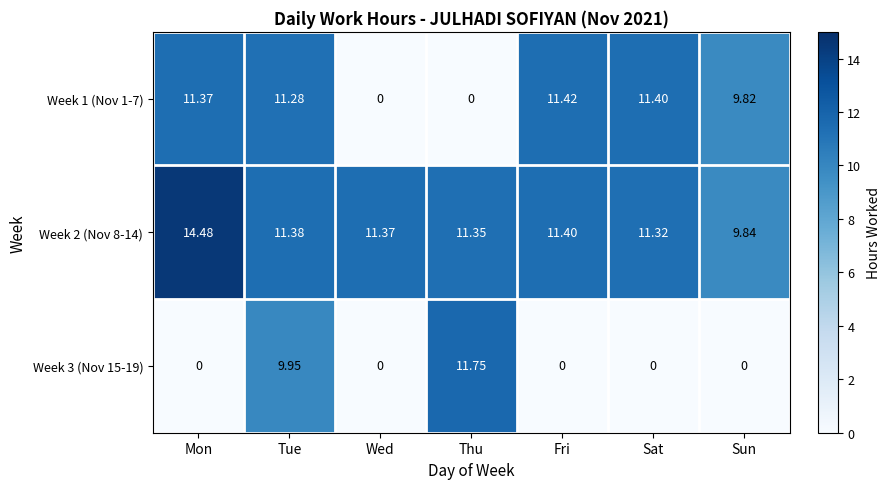

What is the difference between the highest and lowest values at Wed?

11.4